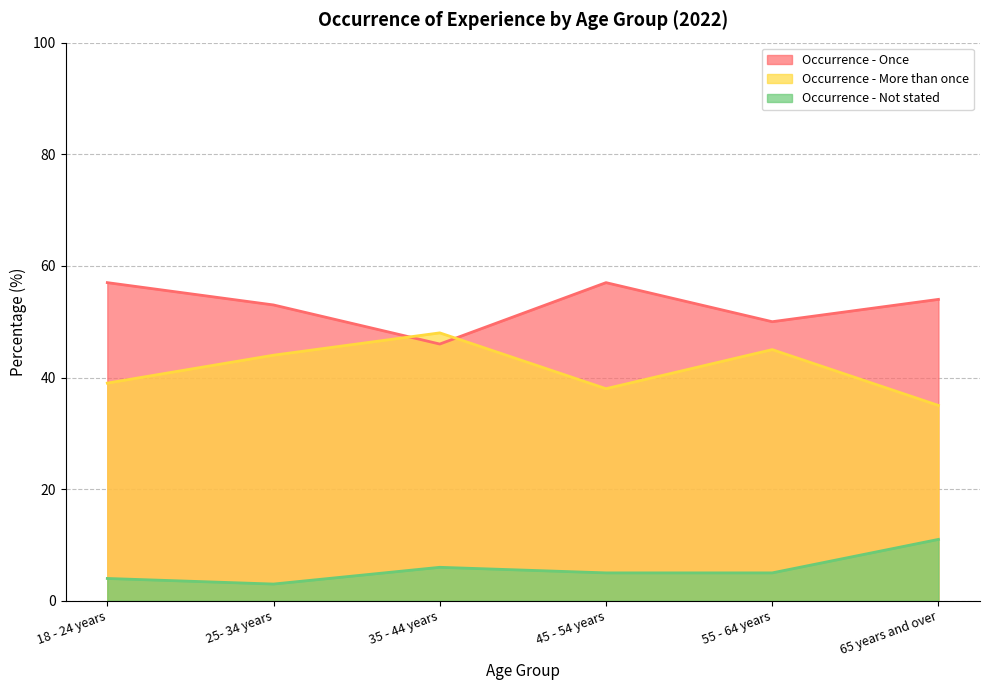

At which category is the sum across all series the highest?

18 - 24 years